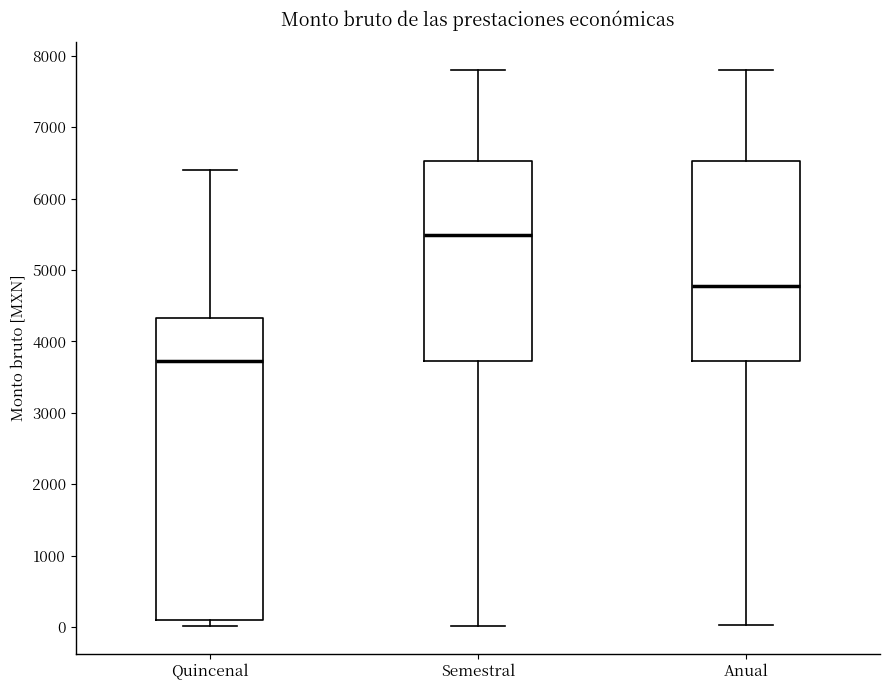

Where is the upper edge of the box for Anual on the y-axis? The values are not printed on the chart, so give them approximately, as read against the axis.

6500